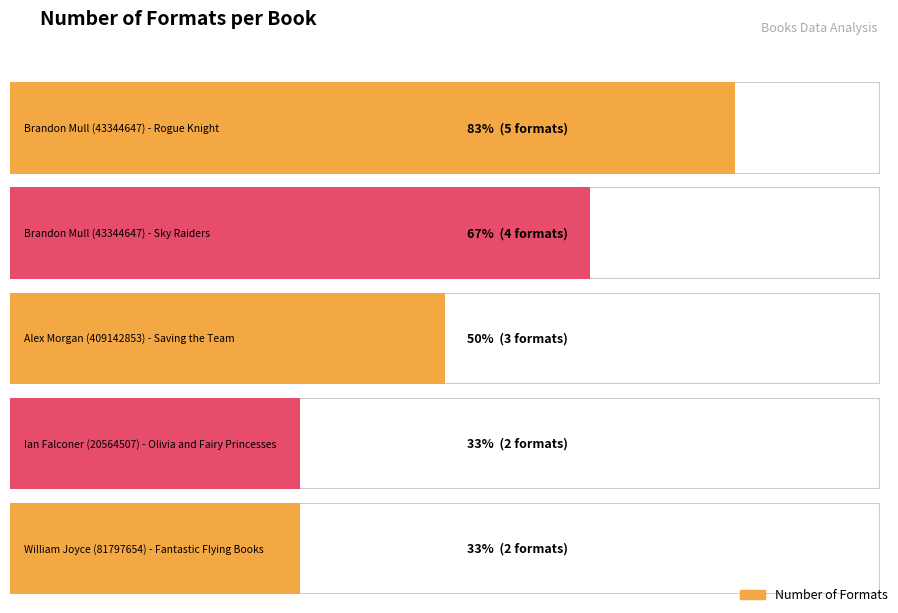

How many values exceed 3?

2